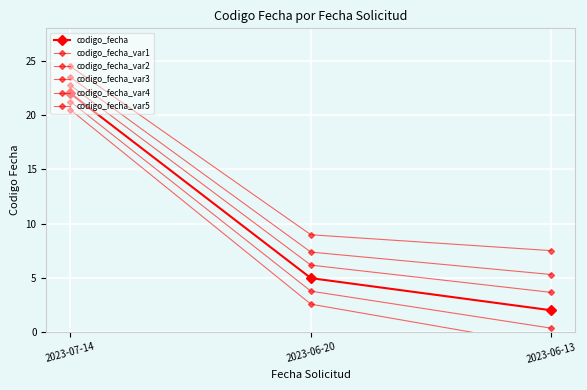

At which label is codigo_fecha_var4 closest to 9?

2023-06-20